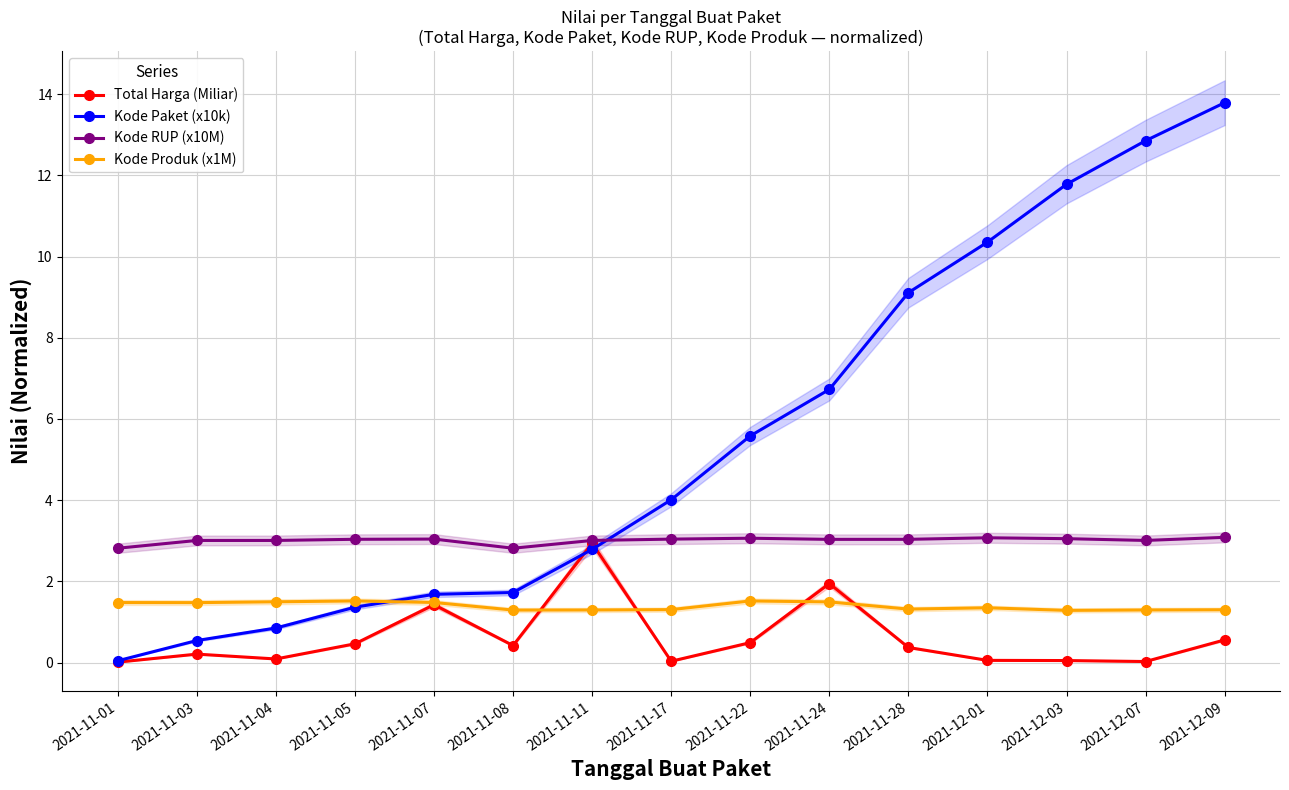

Which has a higher value, 2021-11-04 or 2021-11-24?

2021-11-24